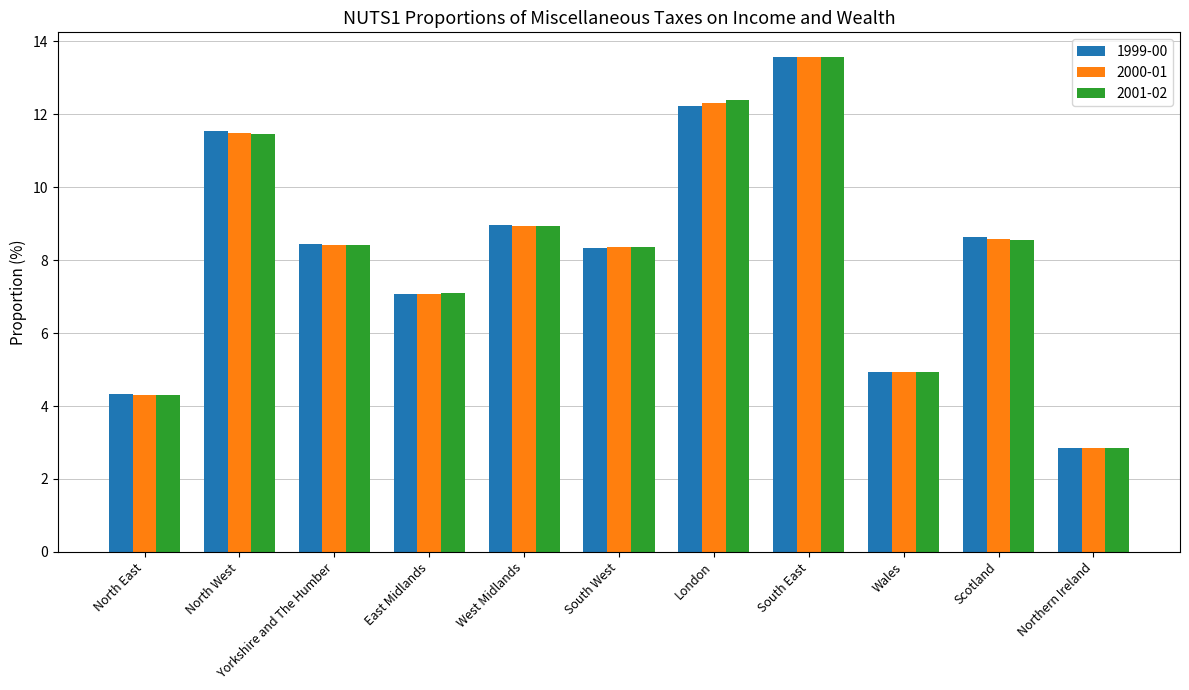

At which label does 2000-01 first exceed 8?

North West